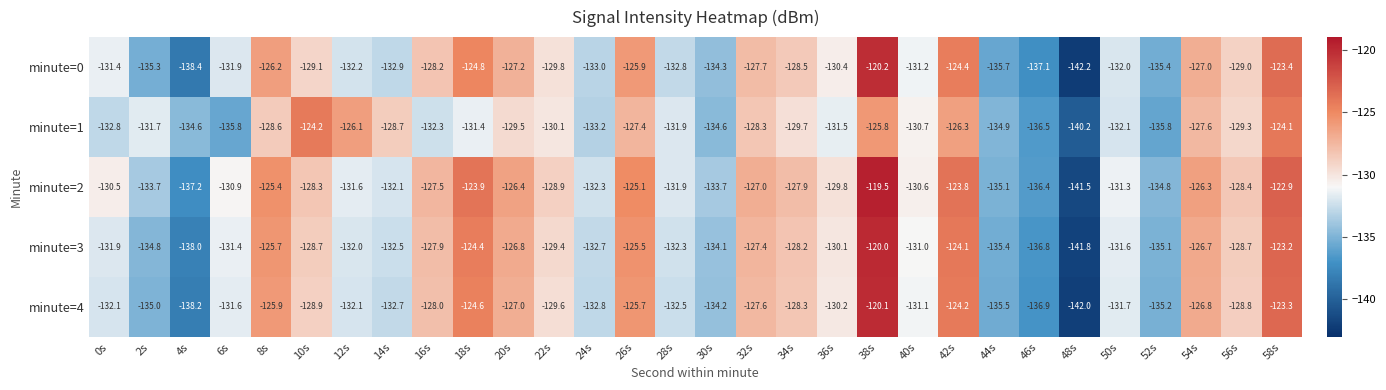

What is the minimum value shown in the chart?

-142.2